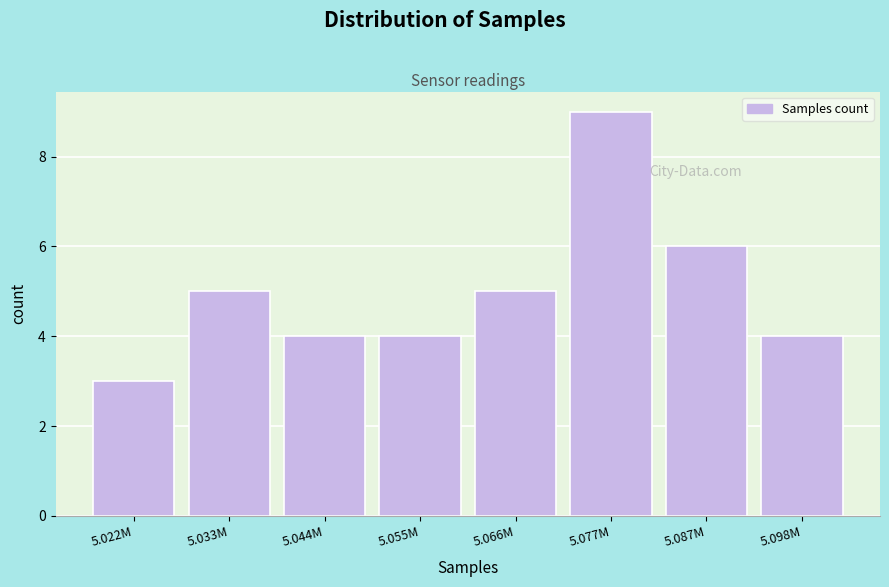

Reading left to right, transcribe all the data shown in this chart.

5.022M=3	5.033M=5	5.044M=4	5.055M=4	5.066M=5	5.077M=9	5.087M=6	5.098M=4